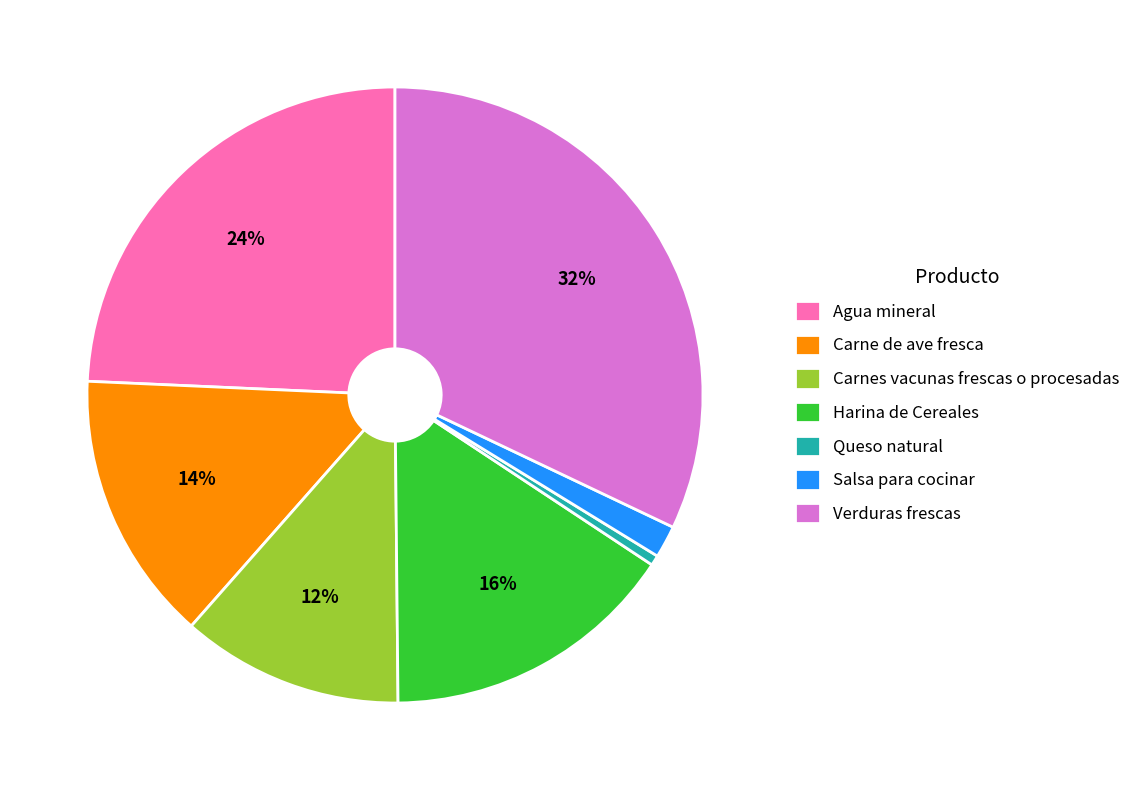

To the nearest percent, what is the average slice percentage?

14%